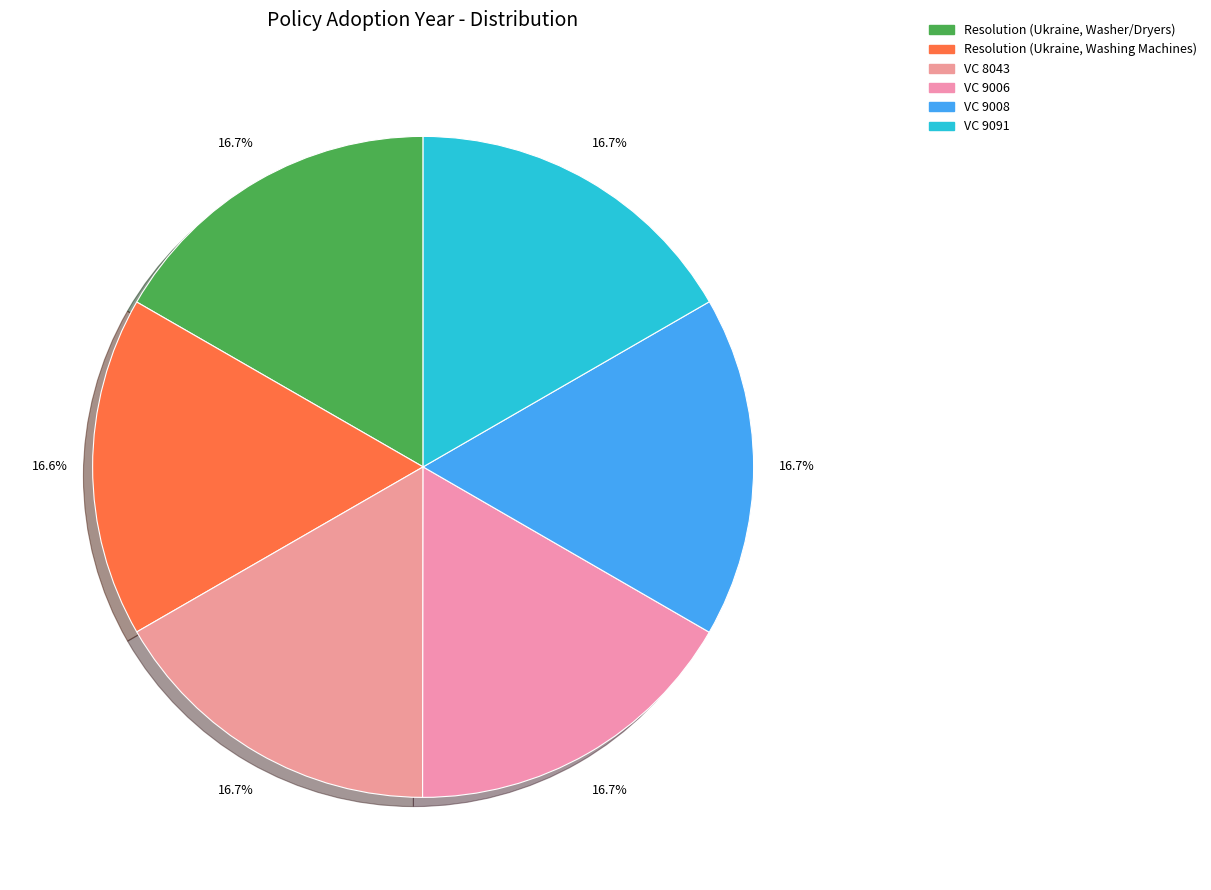

Which category has the biggest portion of the pie?

Resolution (Ukraine, Washer/Dryers)